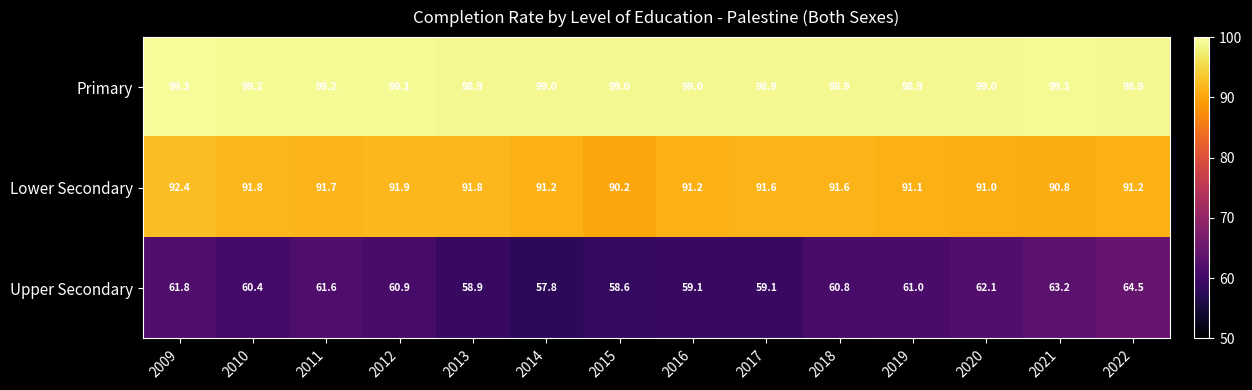

True or false: Primary has a value of 30.0 at 2014.

False